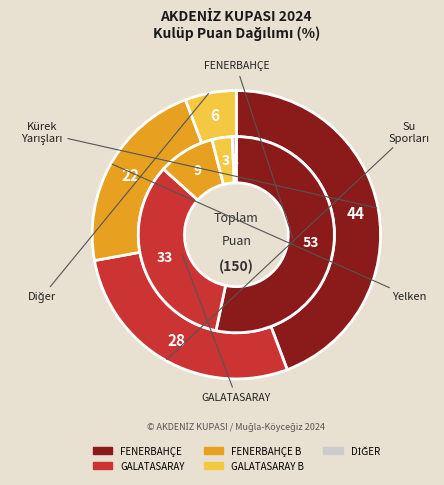

Is 6 the majority of the pie?

No